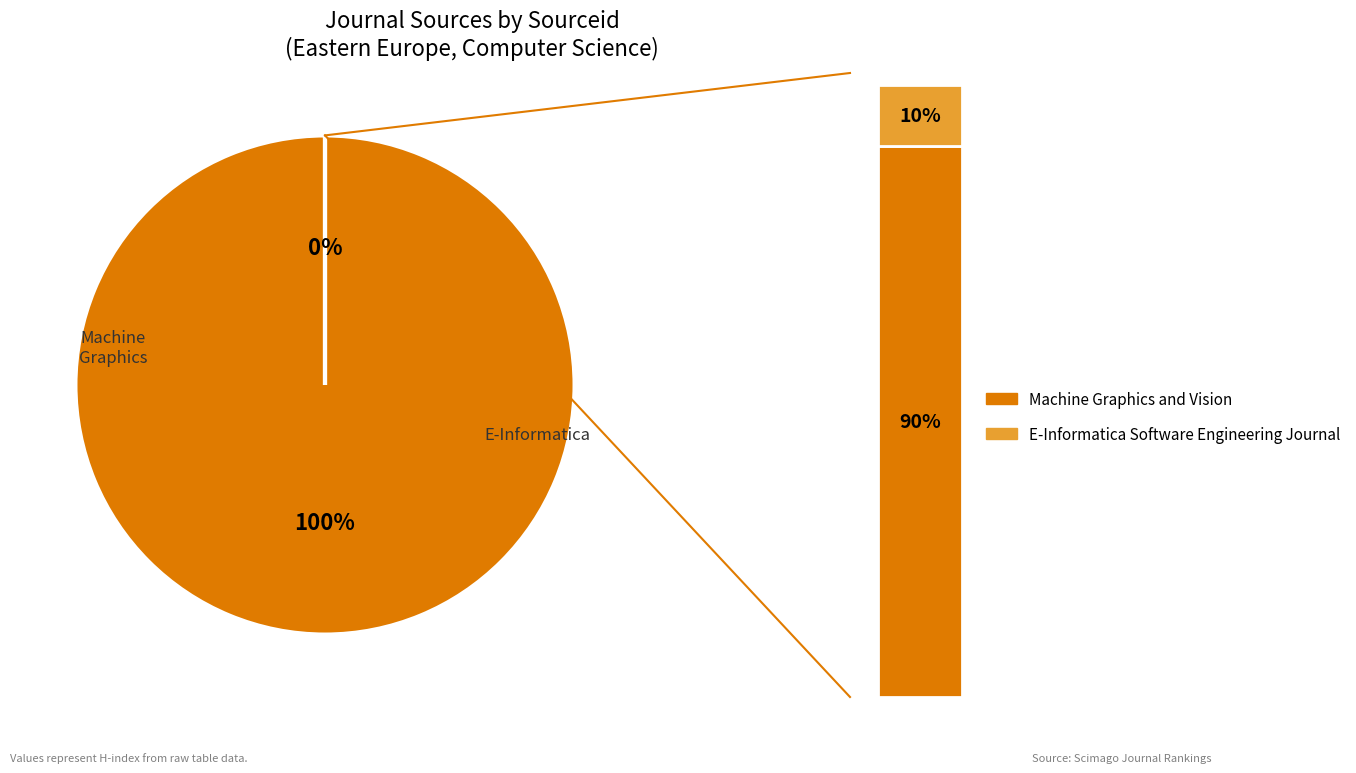

To the nearest percent, what is the average slice percentage?

50%